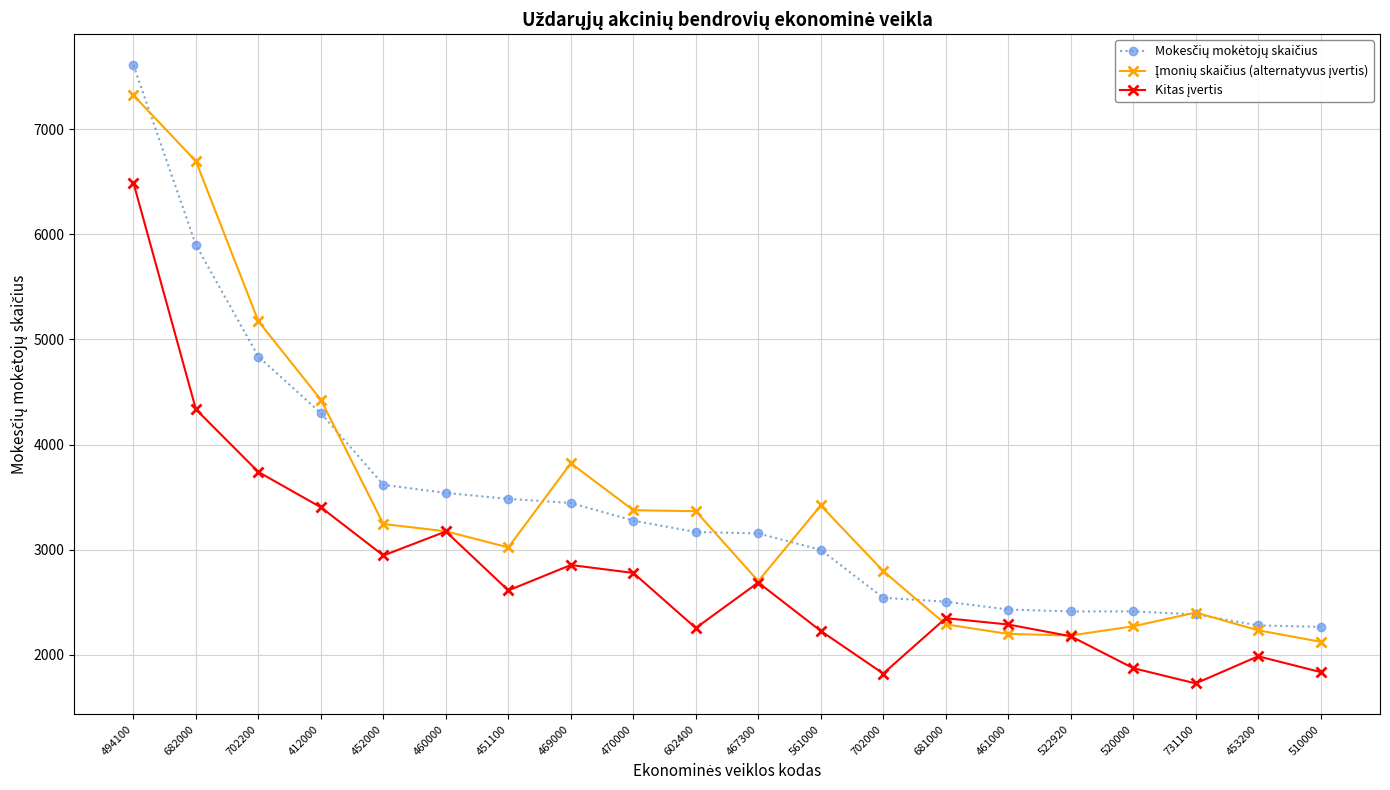

What is the total value across all series at 451100?

9116.2